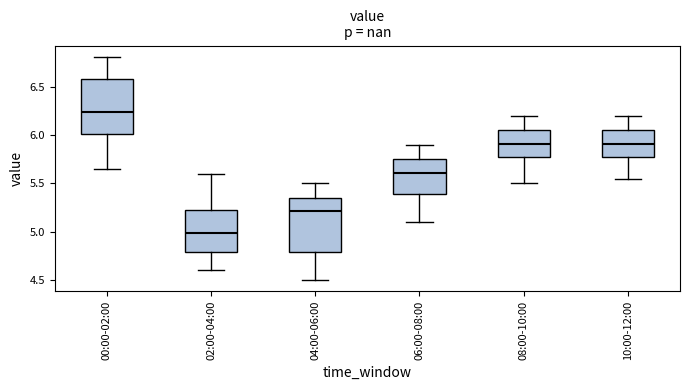

Reading left to right, transcribe this box plot: for each box, give where its median line is, the range the box spans, and where its two whiskers end, as read against the y-axis. The values are not printed on the chart, so give them approximately, as read against the axis.

00:00-02:00: median 6.25, box 6.00 to 6.60, whiskers 5.65 to 6.80
02:00-04:00: median 5.00, box 4.80 to 5.25, whiskers 4.60 to 5.60
04:00-06:00: median 5.20, box 4.80 to 5.35, whiskers 4.50 to 5.50
06:00-08:00: median 5.60, box 5.40 to 5.75, whiskers 5.10 to 5.90
08:00-10:00: median 5.90, box 5.80 to 6.05, whiskers 5.50 to 6.20
10:00-12:00: median 5.90, box 5.80 to 6.05, whiskers 5.55 to 6.20